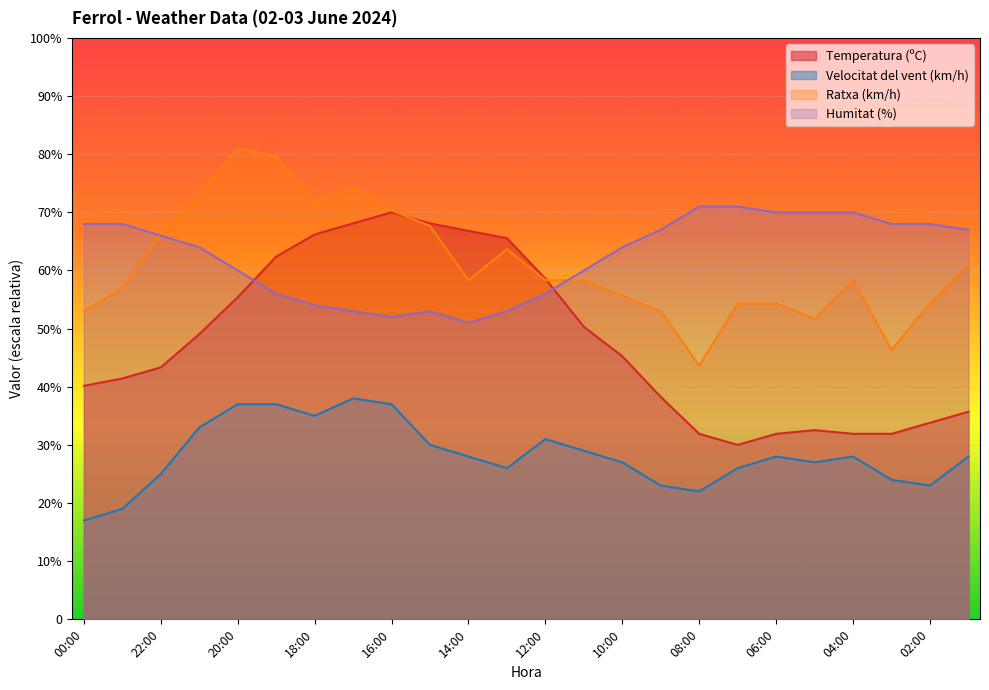

At which category does Temperatura (ºC) reach its first local valley?

07:00